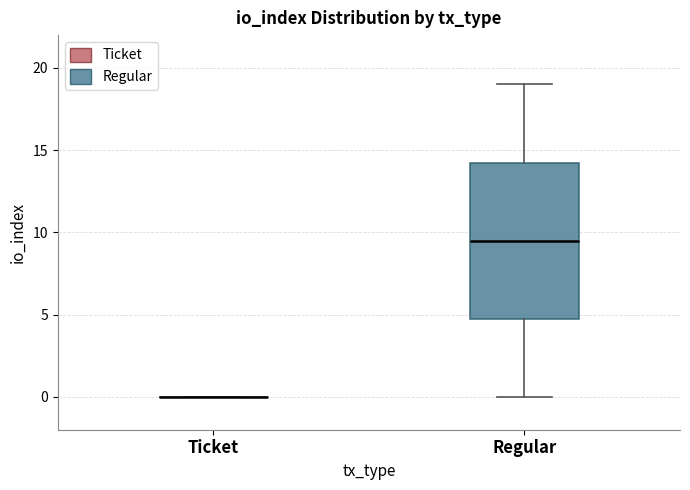

Reading left to right, read every box against the y-axis: the position of its median line, the range the box covers, and the ends of its whiskers. The values are not printed on the chart, so give them approximately, as read against the axis.

Ticket: box collapsed to a line at 0.0, whiskers 0.0 to 0.0
Regular: median 9.5, box 5.0 to 14.5, whiskers 0.0 to 19.0